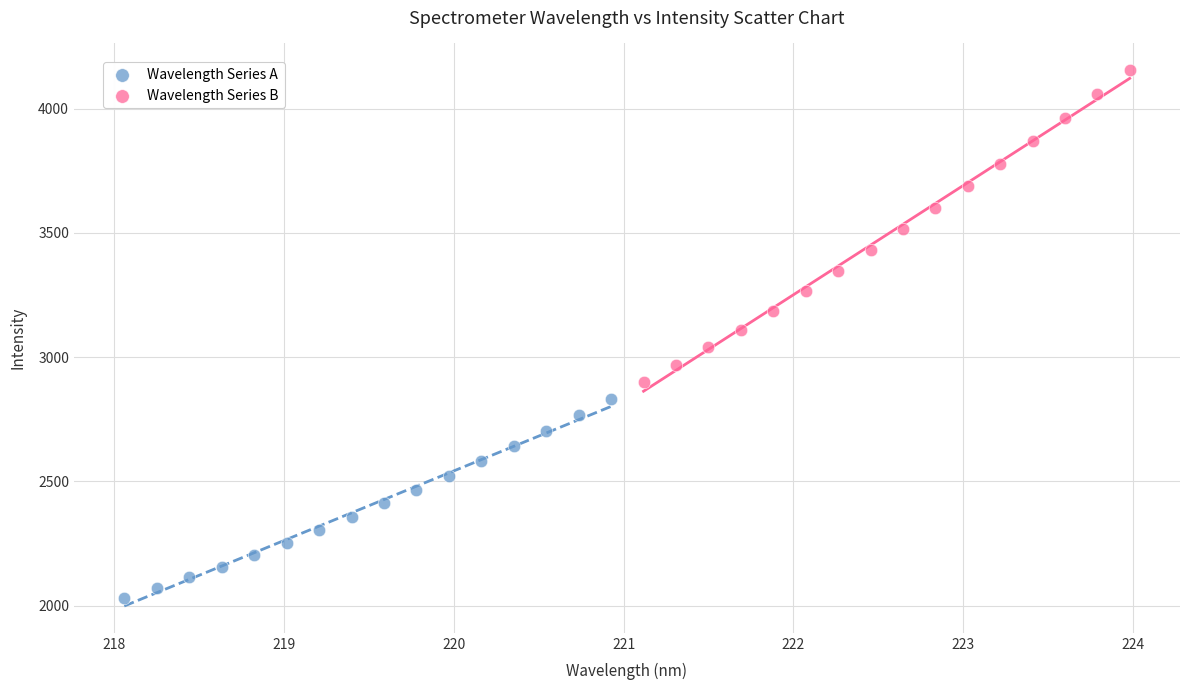

Which series reaches the maximum Y coordinate?

Wavelength Series B